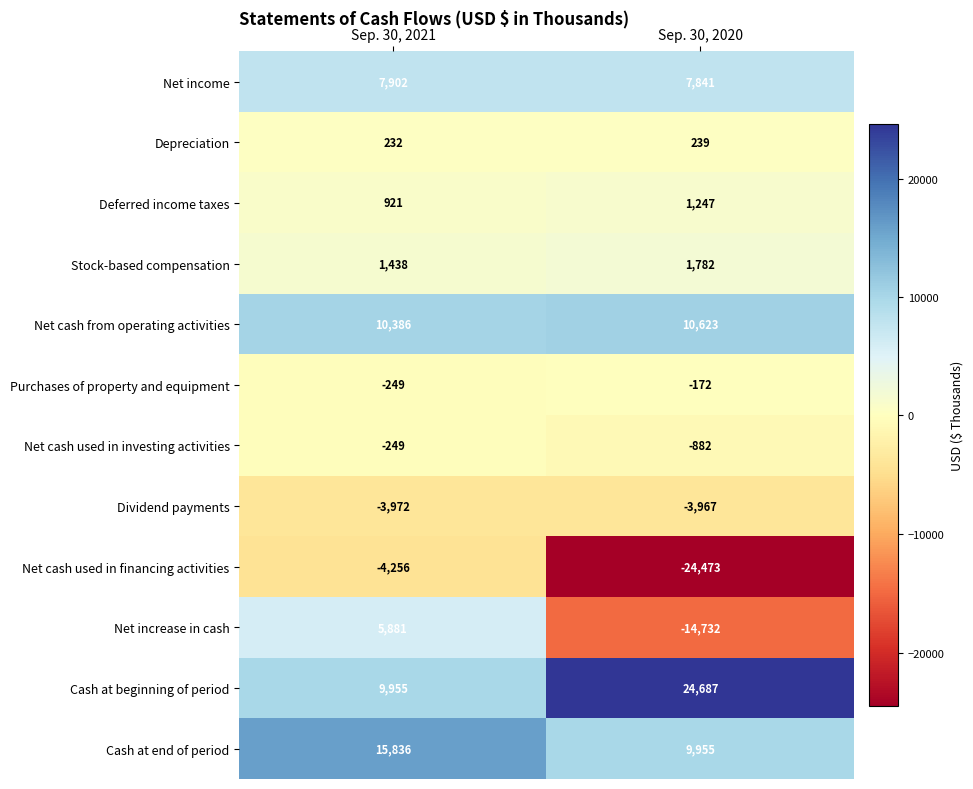

Reading left to right, list all the values displayed in this chart.

Net income: Sep. 30, 2021=7902	Sep. 30, 2020=7841
Depreciation: Sep. 30, 2021=232	Sep. 30, 2020=239
Deferred income taxes: Sep. 30, 2021=921	Sep. 30, 2020=1247
Stock-based compensation: Sep. 30, 2021=1438	Sep. 30, 2020=1782
Net cash from operating activities: Sep. 30, 2021=10386	Sep. 30, 2020=10623
Purchases of property and equipment: Sep. 30, 2021=-249	Sep. 30, 2020=-172
Net cash used in investing activities: Sep. 30, 2021=-249	Sep. 30, 2020=-882
Dividend payments: Sep. 30, 2021=-3972	Sep. 30, 2020=-3967
Net cash used in financing activities: Sep. 30, 2021=-4256	Sep. 30, 2020=-24473
Net increase in cash: Sep. 30, 2021=5881	Sep. 30, 2020=-14732
Cash at beginning of period: Sep. 30, 2021=9955	Sep. 30, 2020=24687
Cash at end of period: Sep. 30, 2021=15836	Sep. 30, 2020=9955